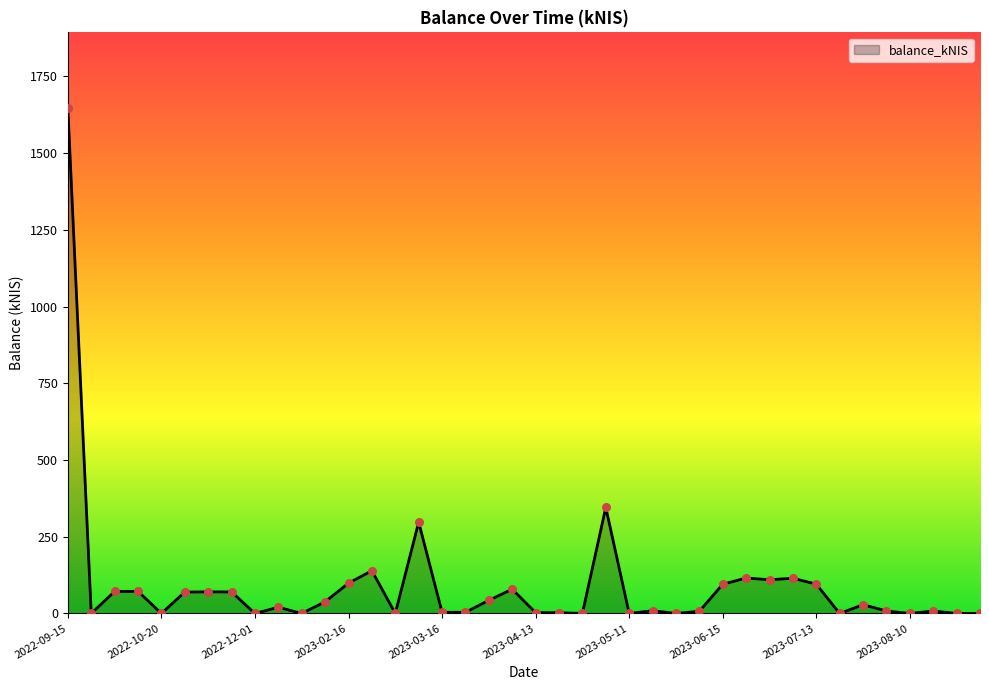

What is the maximum value shown in the chart?

1646.4